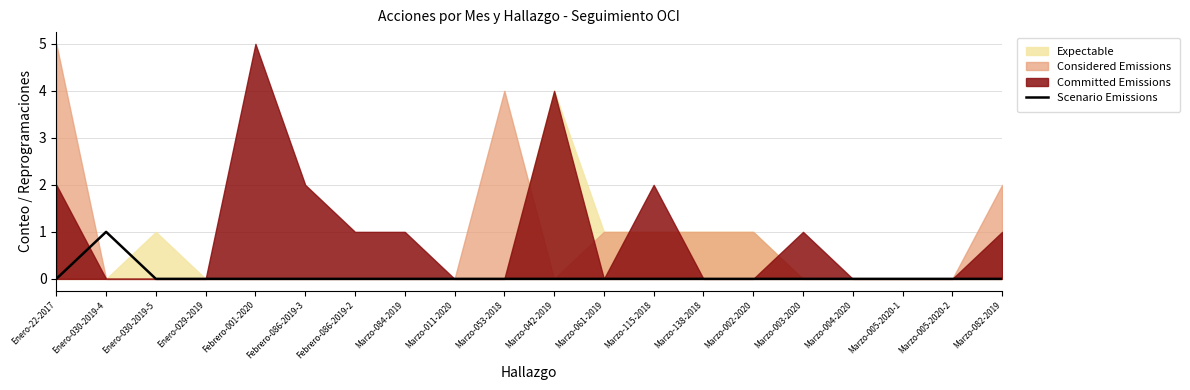

The value at Marzo-042-2019 is 0. True or false?

True